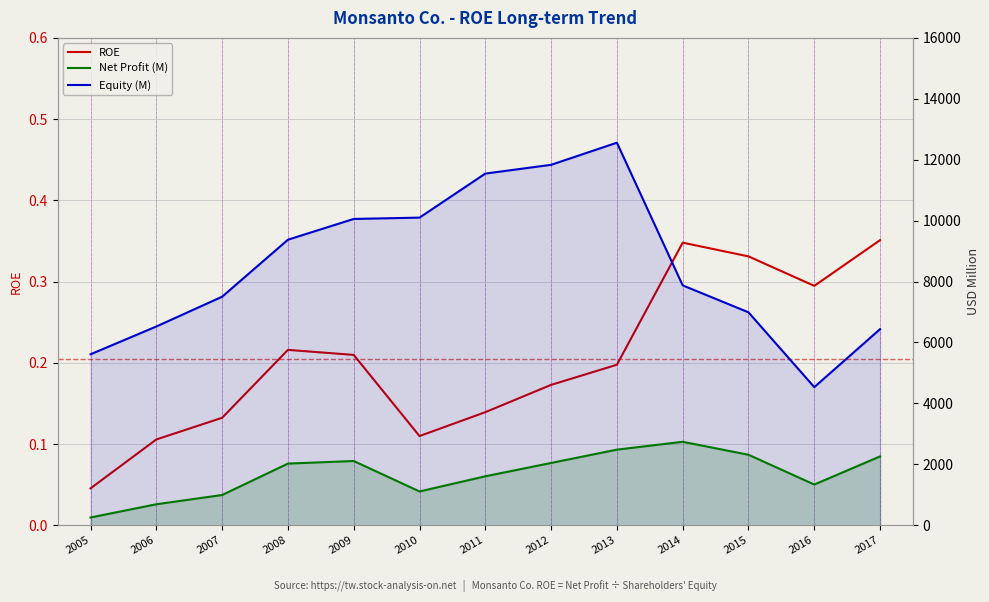

Is it true that Equity (M) equals 18644.2 at 2013?

False